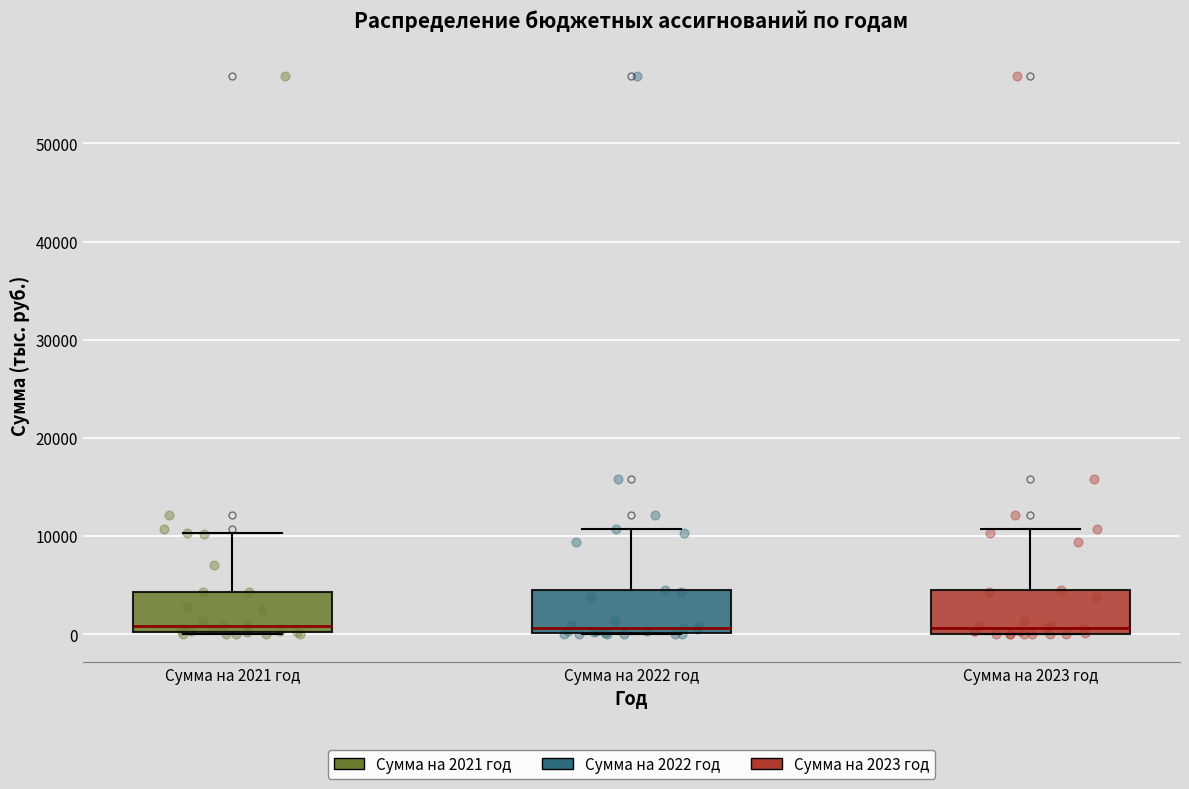

Where is the lower edge of the box for Сумма на 2022 год on the y-axis? The values are not printed on the chart, so give them approximately, as read against the axis.

0